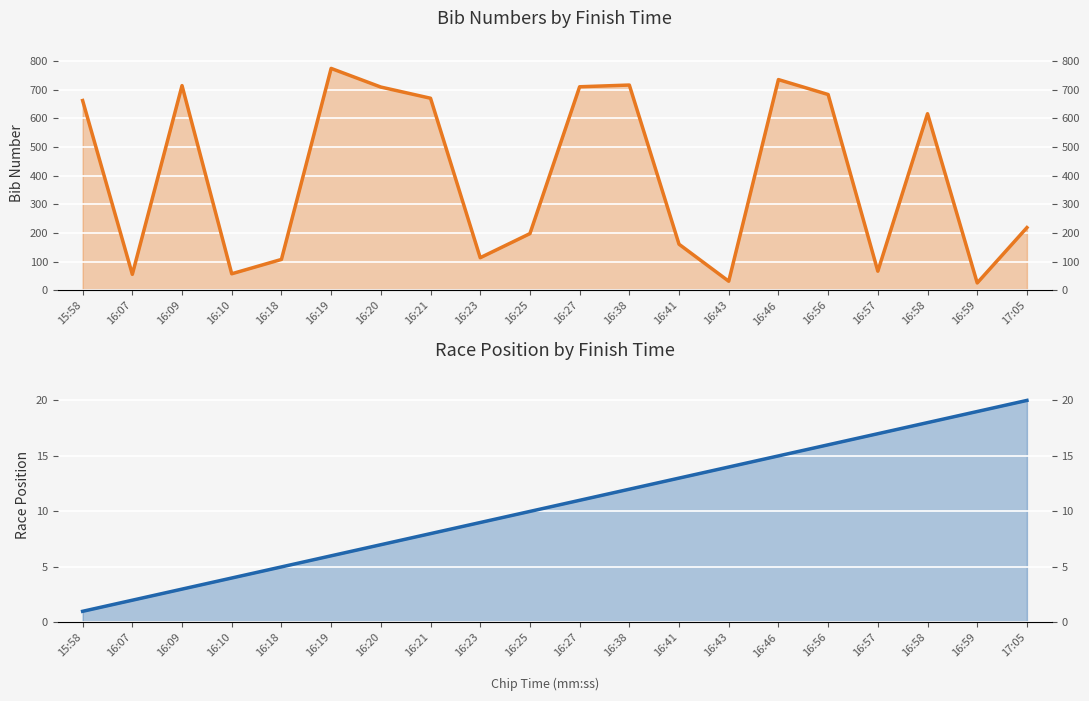

What is the label of the 17th point from the left?

16:57